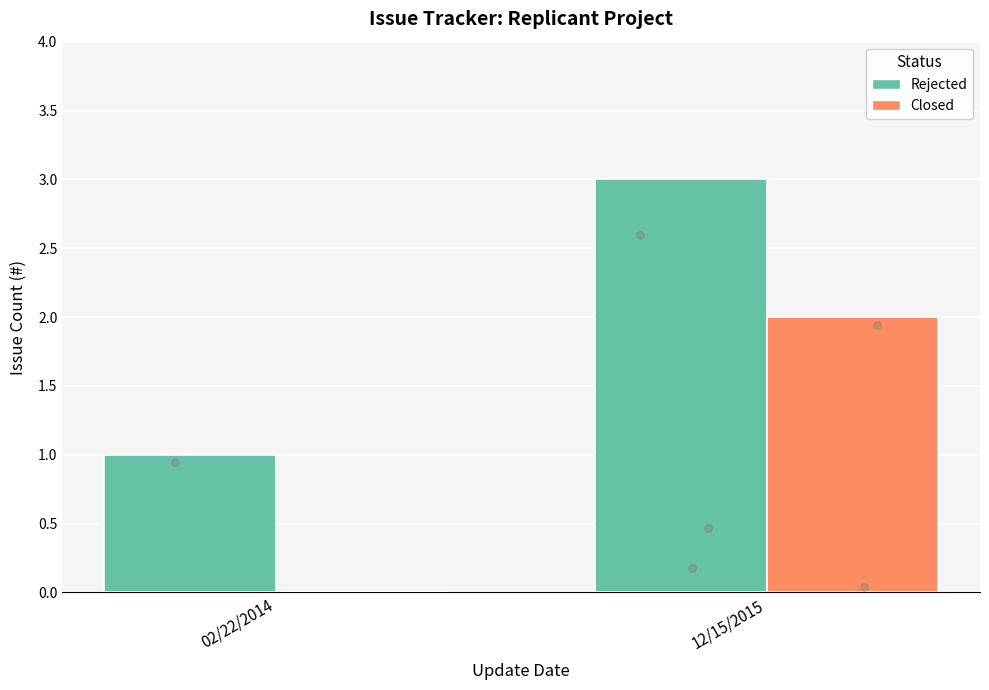

What are all the series names shown in the legend?

Rejected, Closed